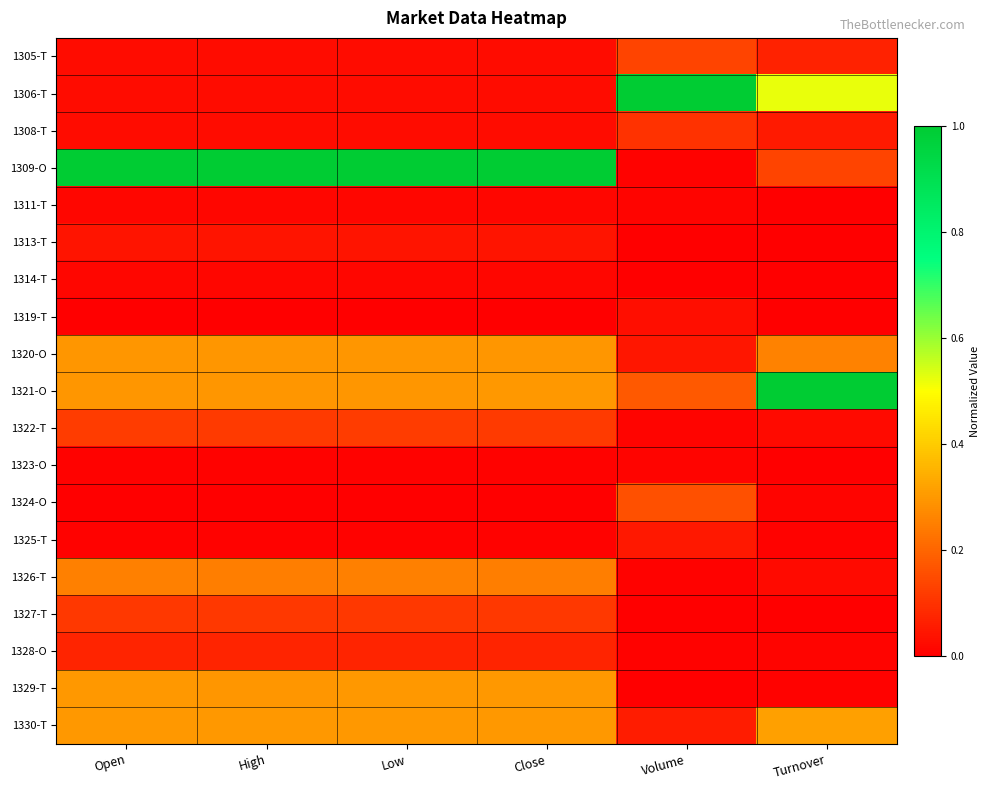

Rank the series at Low from lowest to highest value.

1324-O, 1319-T, 1323-O, 1325-T, 1311-T, 1314-T, 1308-T, 1305-T, 1306-T, 1313-T, 1328-O, 1327-T, 1322-T, 1326-T, 1320-O, 1321-O, 1329-T, 1330-T, 1309-O